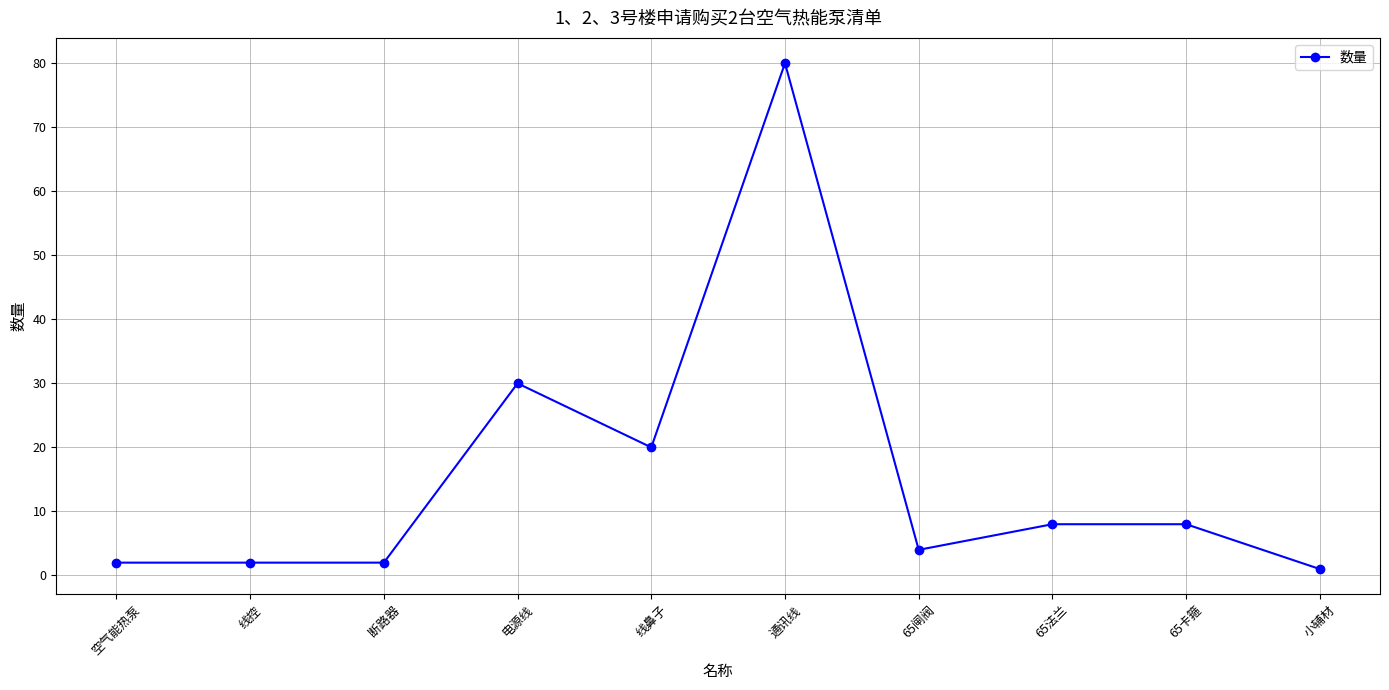

True or false: the data shows 40 at 通讯线.

False